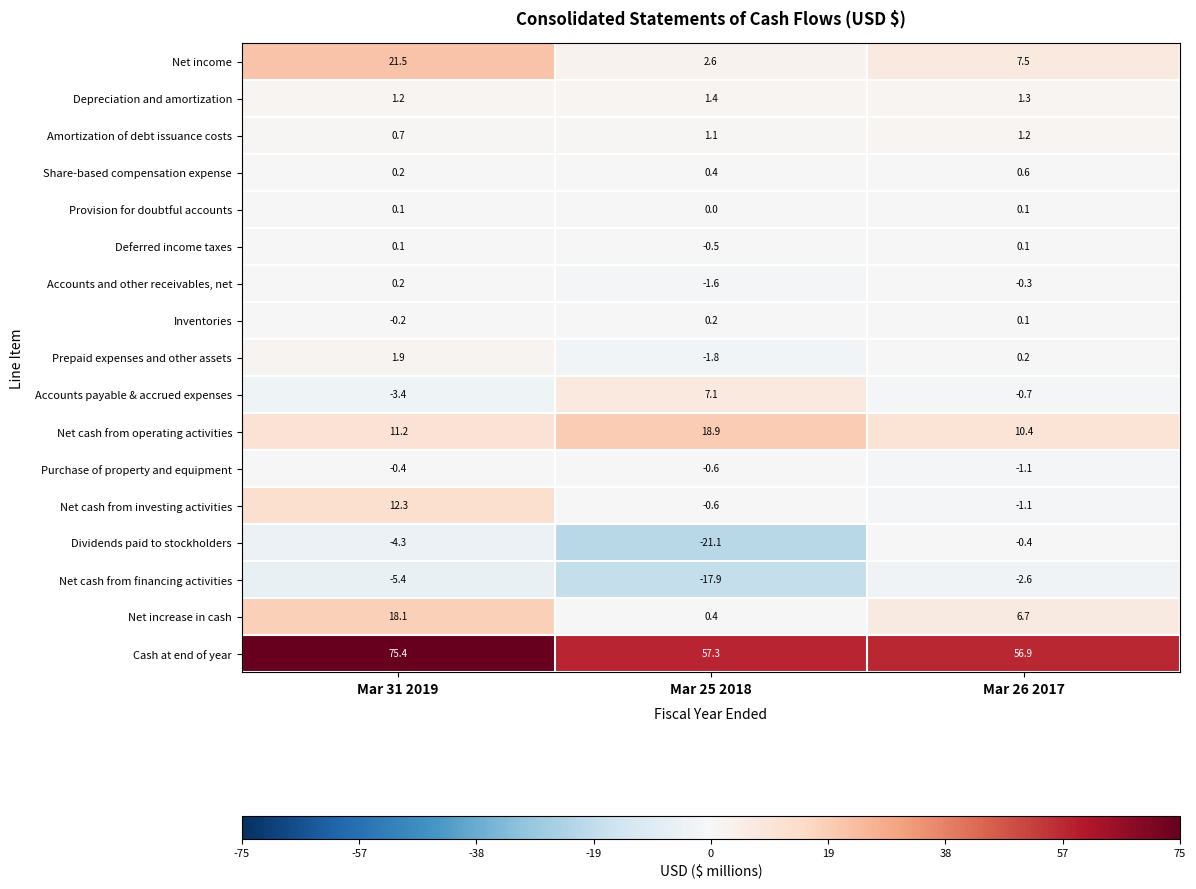

List the labels in order of Net cash from financing activities value, smallest first.

Mar 25 2018, Mar 31 2019, Mar 26 2017